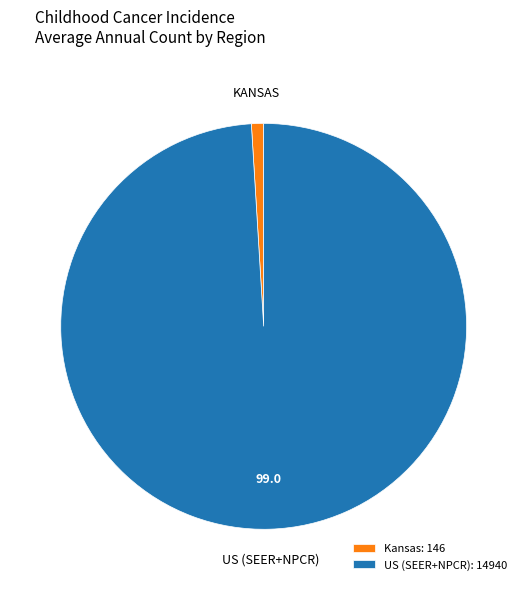

Between US (SEER+NPCR): 14940 and Kansas: 146, which is larger?

US (SEER+NPCR): 14940